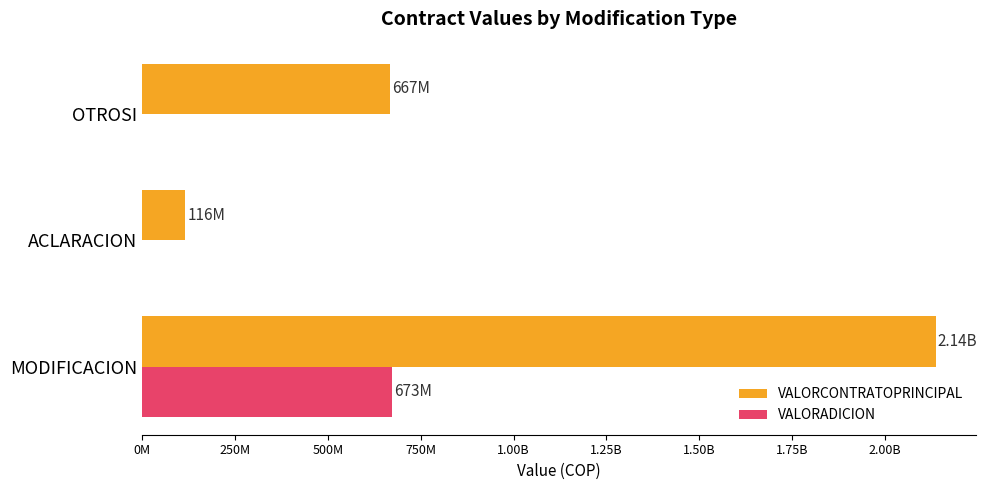

Reading left to right, transcribe all the data shown in this chart.

VALORCONTRATOPRINCIPAL: 2136605073	116390000	666992000
VALORADICION: 673186317	0	0